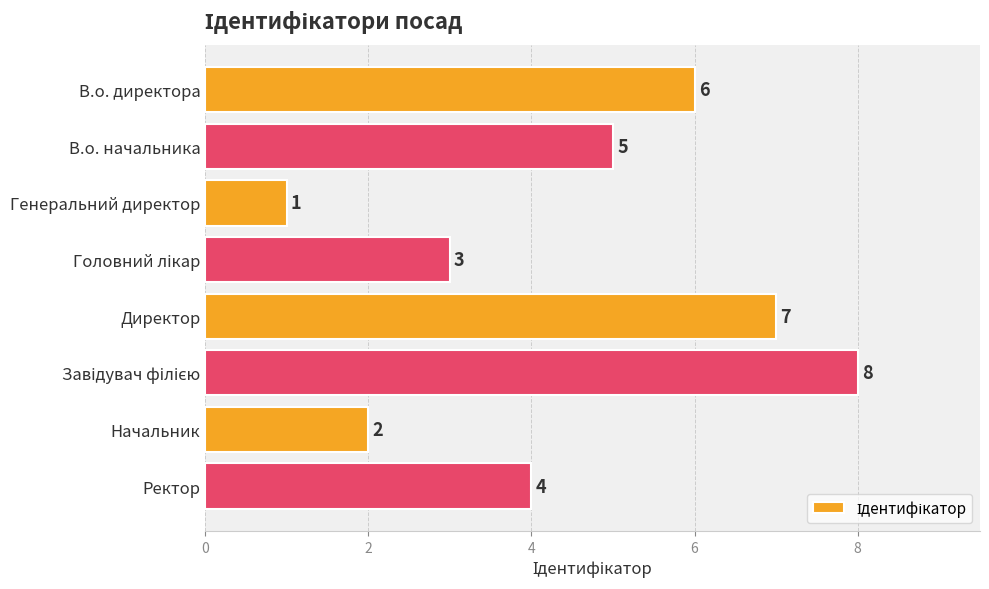

Reading bottom to top, list all the values displayed in this chart.

4	2	8	7	3	1	5	6